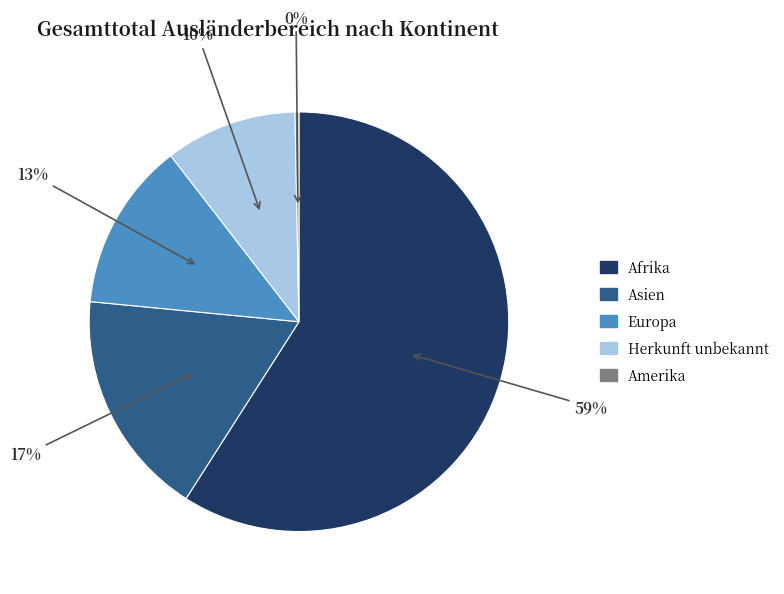

Rank the categories by value from lowest to highest.

Amerika, Herkunft unbekannt, Europa, Asien, Afrika